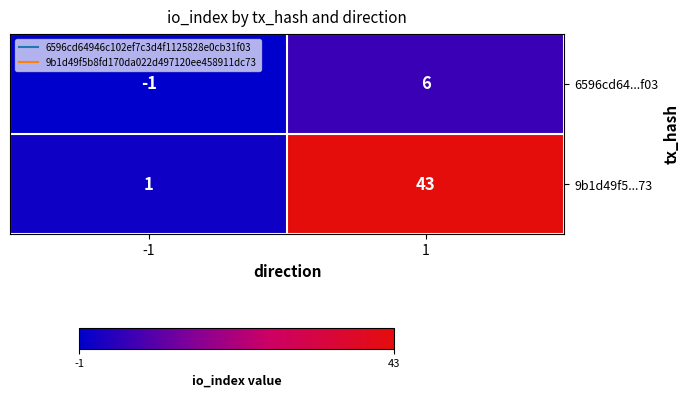

How many distinct data groups are displayed?

2